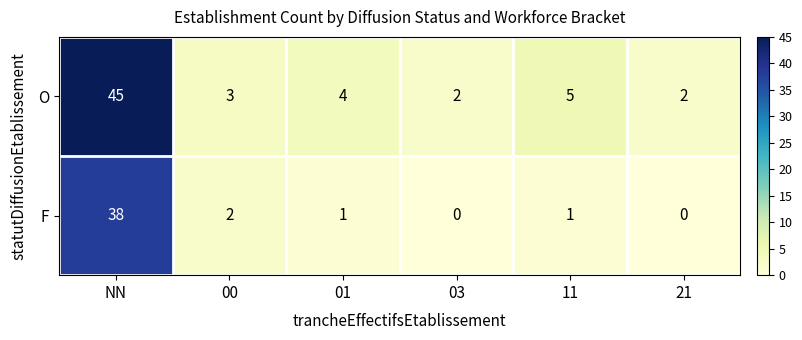

Reading right to left, list all the values displayed in this chart.

O: 2	5	2	4	3	45
F: 0	1	0	1	2	38